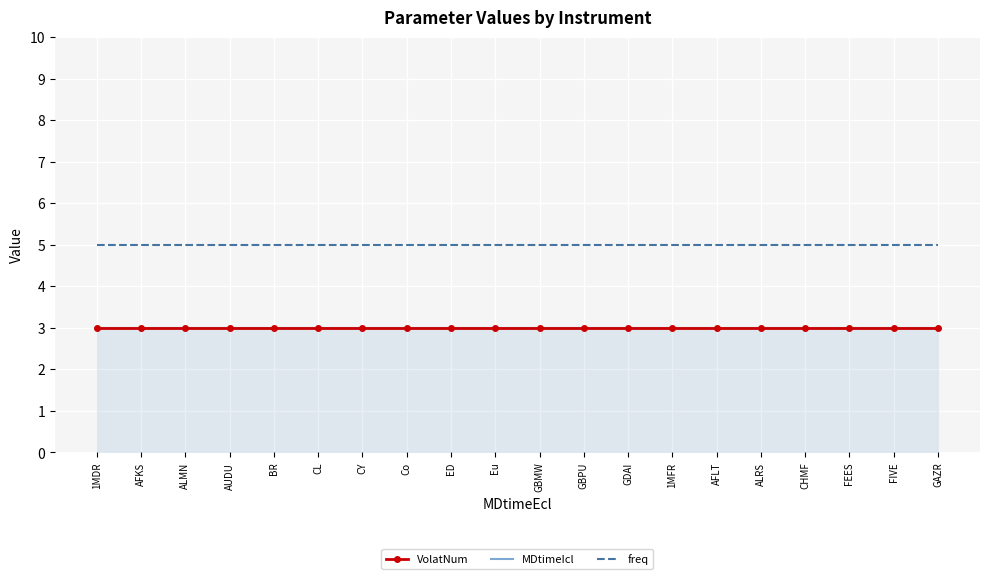

Which has a higher value, AFLT or GAZR?

AFLT